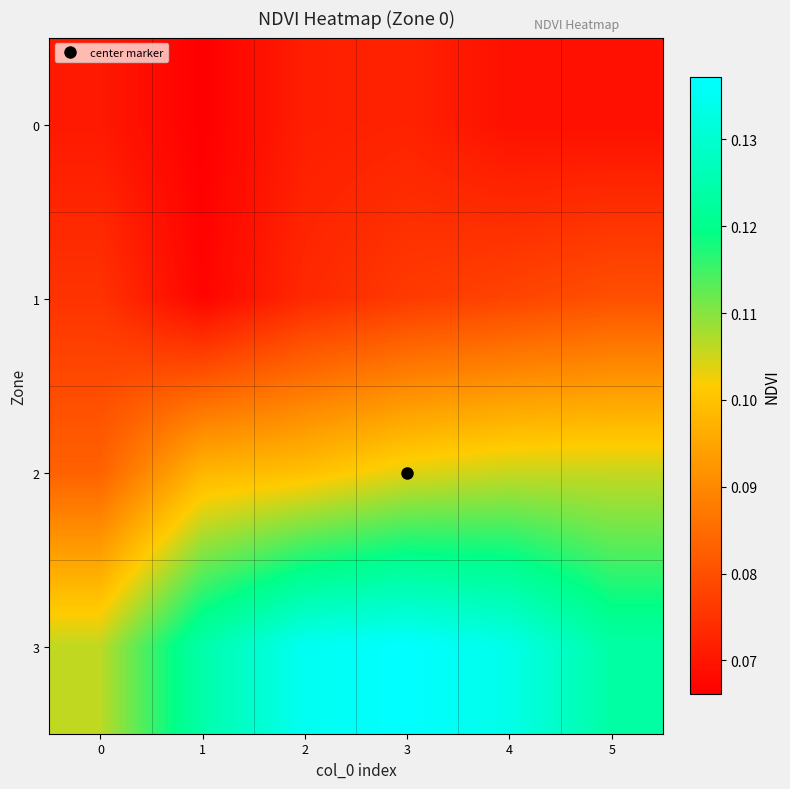

Between 2 and 5, which series saw the biggest shift?

3